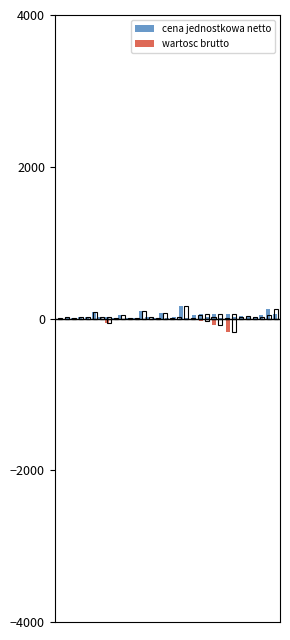

What is the sum of all wartosc brutto values?

-361.8